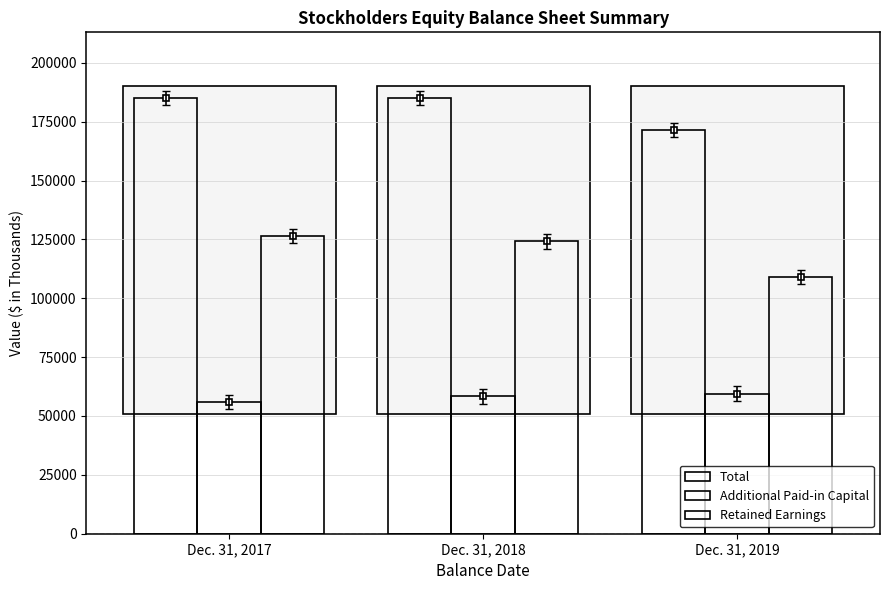

How many data points in Retained Earnings are less than 124123?

1